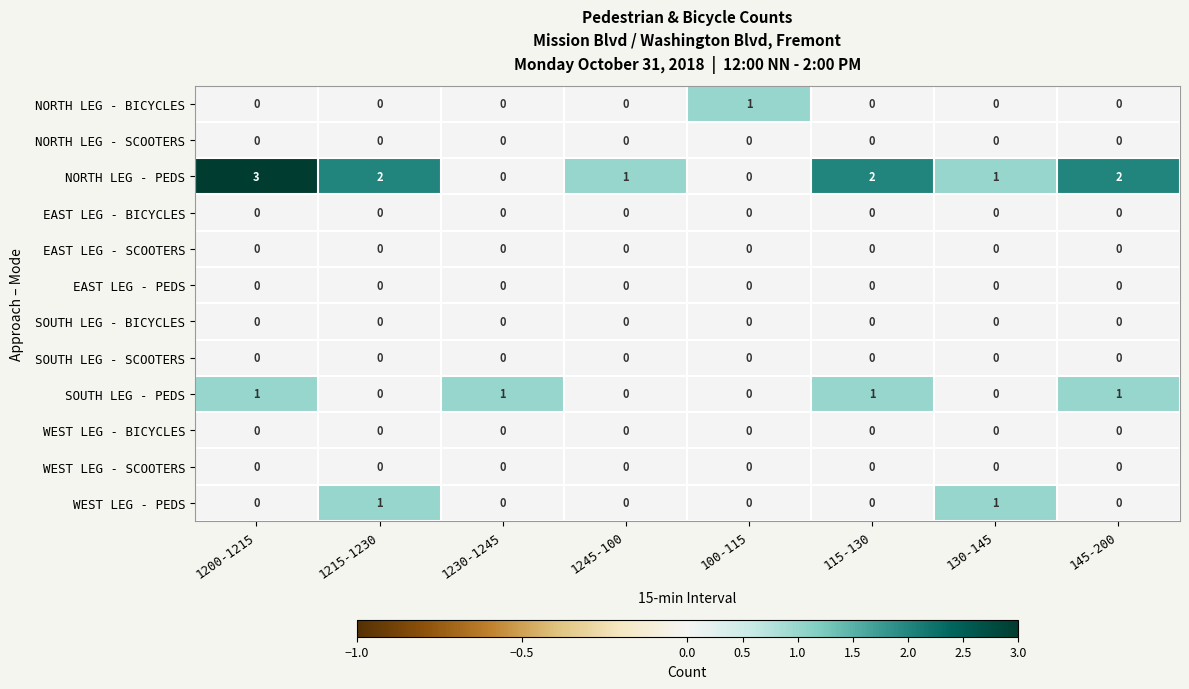

Between 1200-1215 and 100-115, which series saw the biggest shift?

NORTH LEG - PEDS